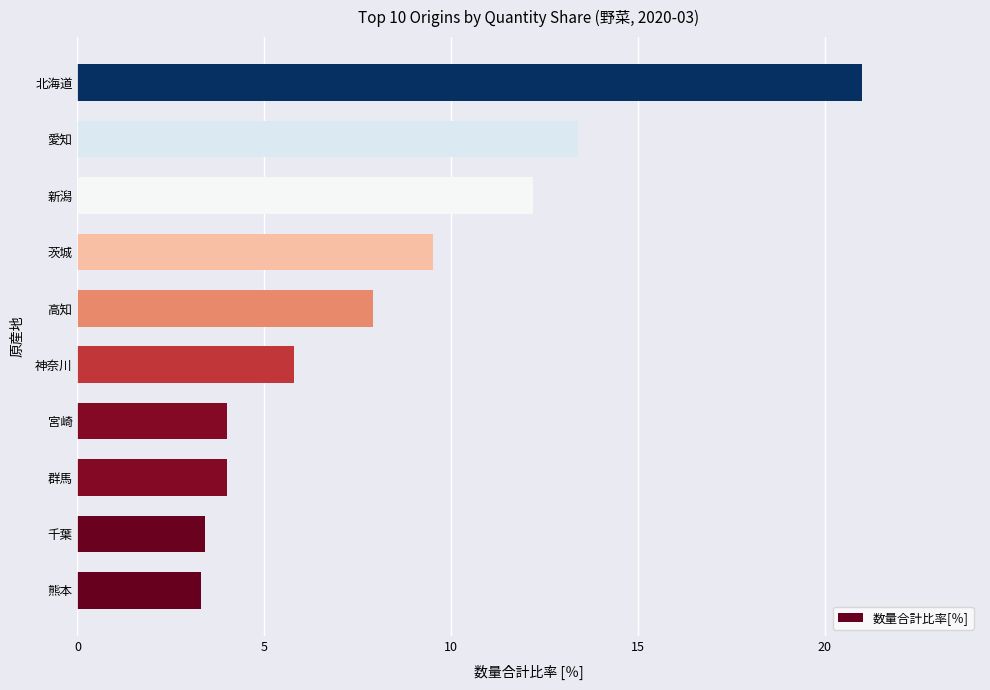

What is the maximum value shown in the chart?

21.0